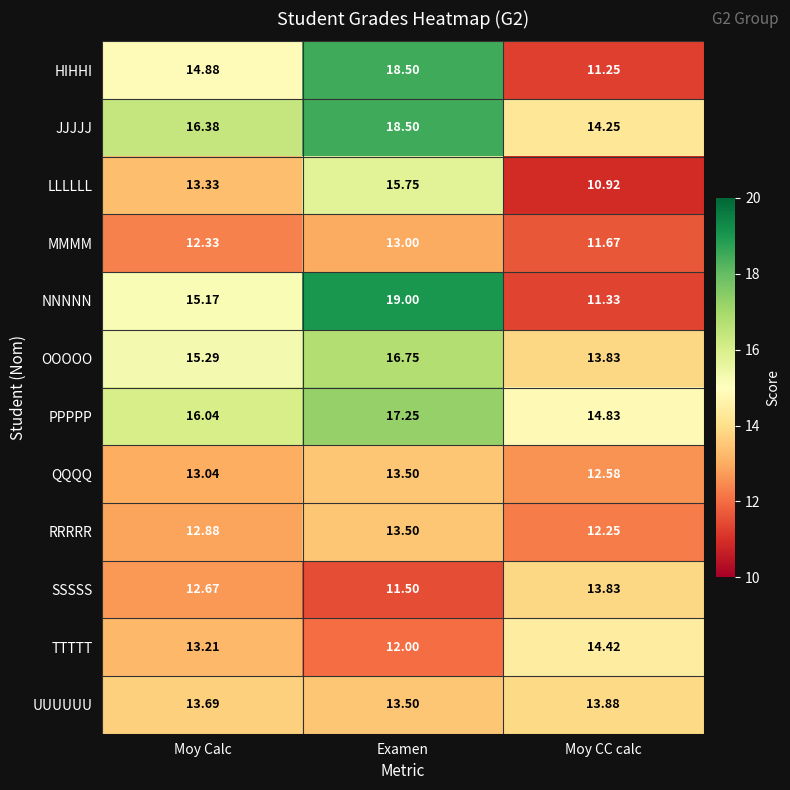

Which series has the largest total across all categories?

JJJJJ